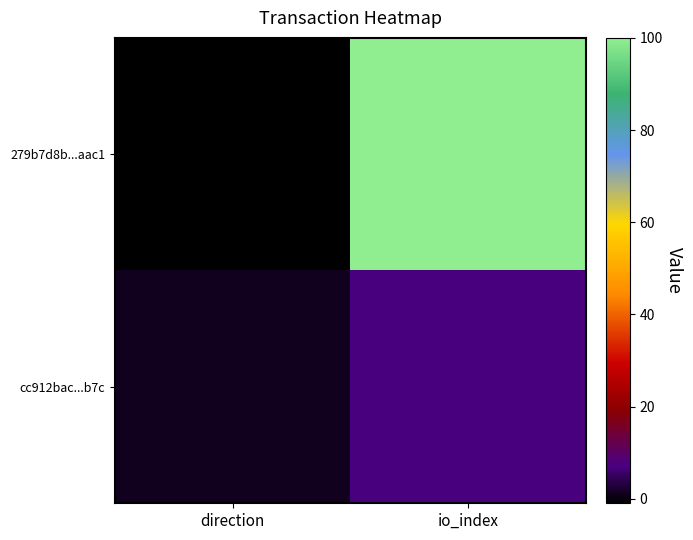

Which series has the largest total across all categories?

279b7d8b...aac1